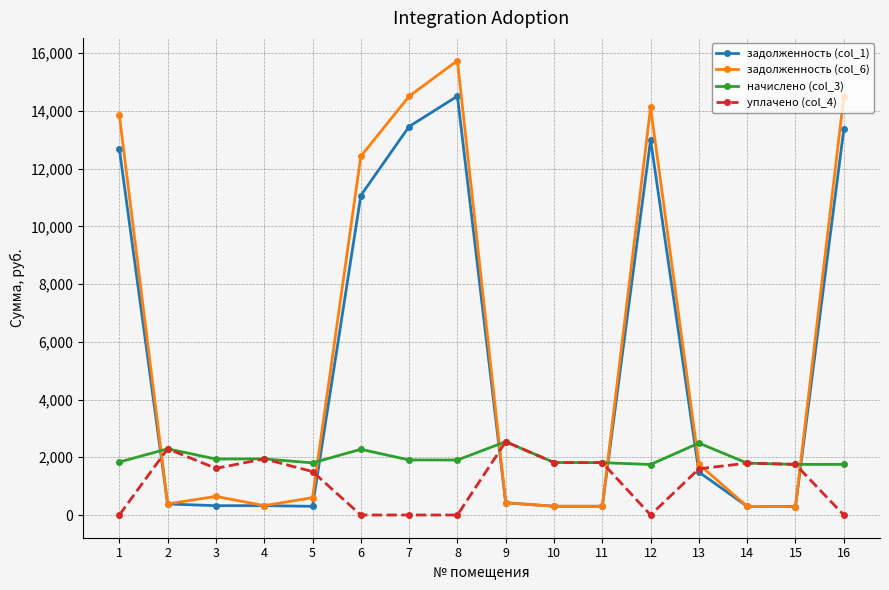

Does the chart display data point markers on the line(s)?

Yes